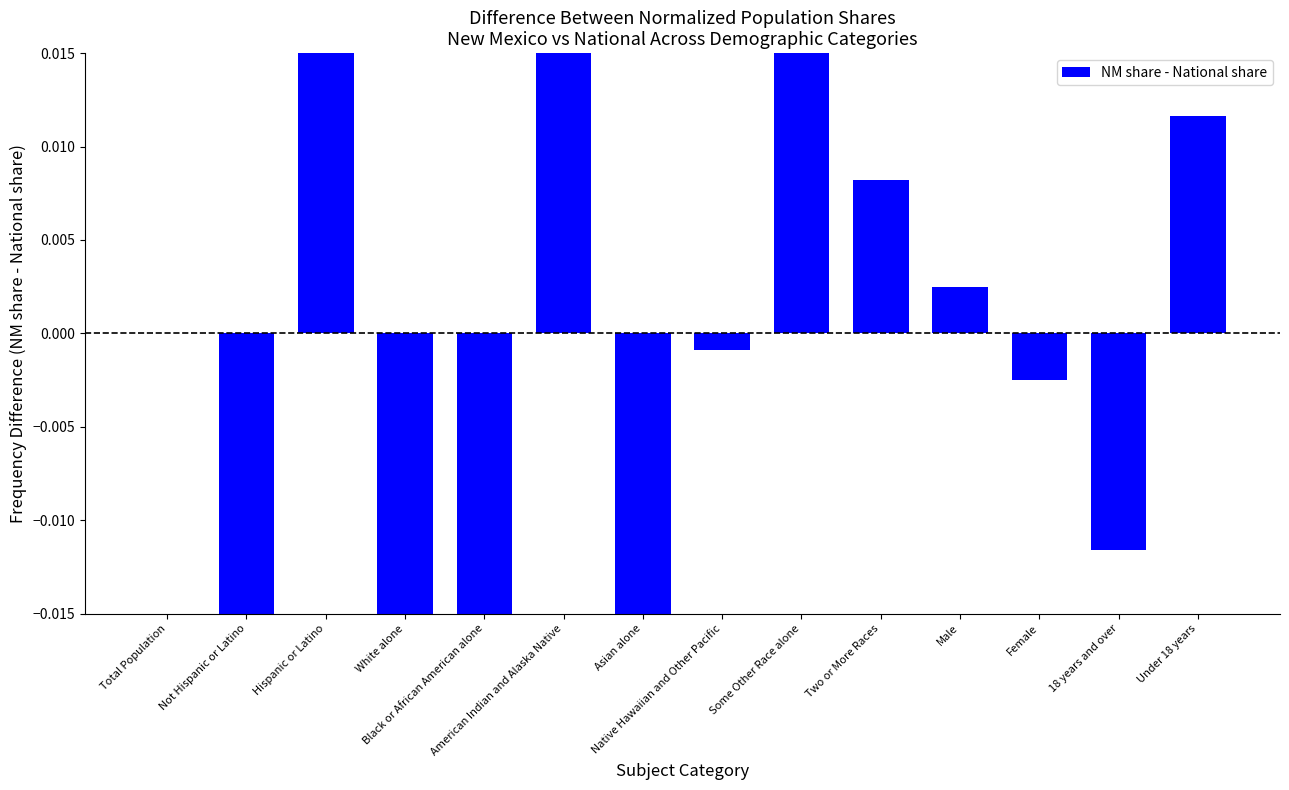

At which label does the data first exceed 0?

Hispanic or Latino